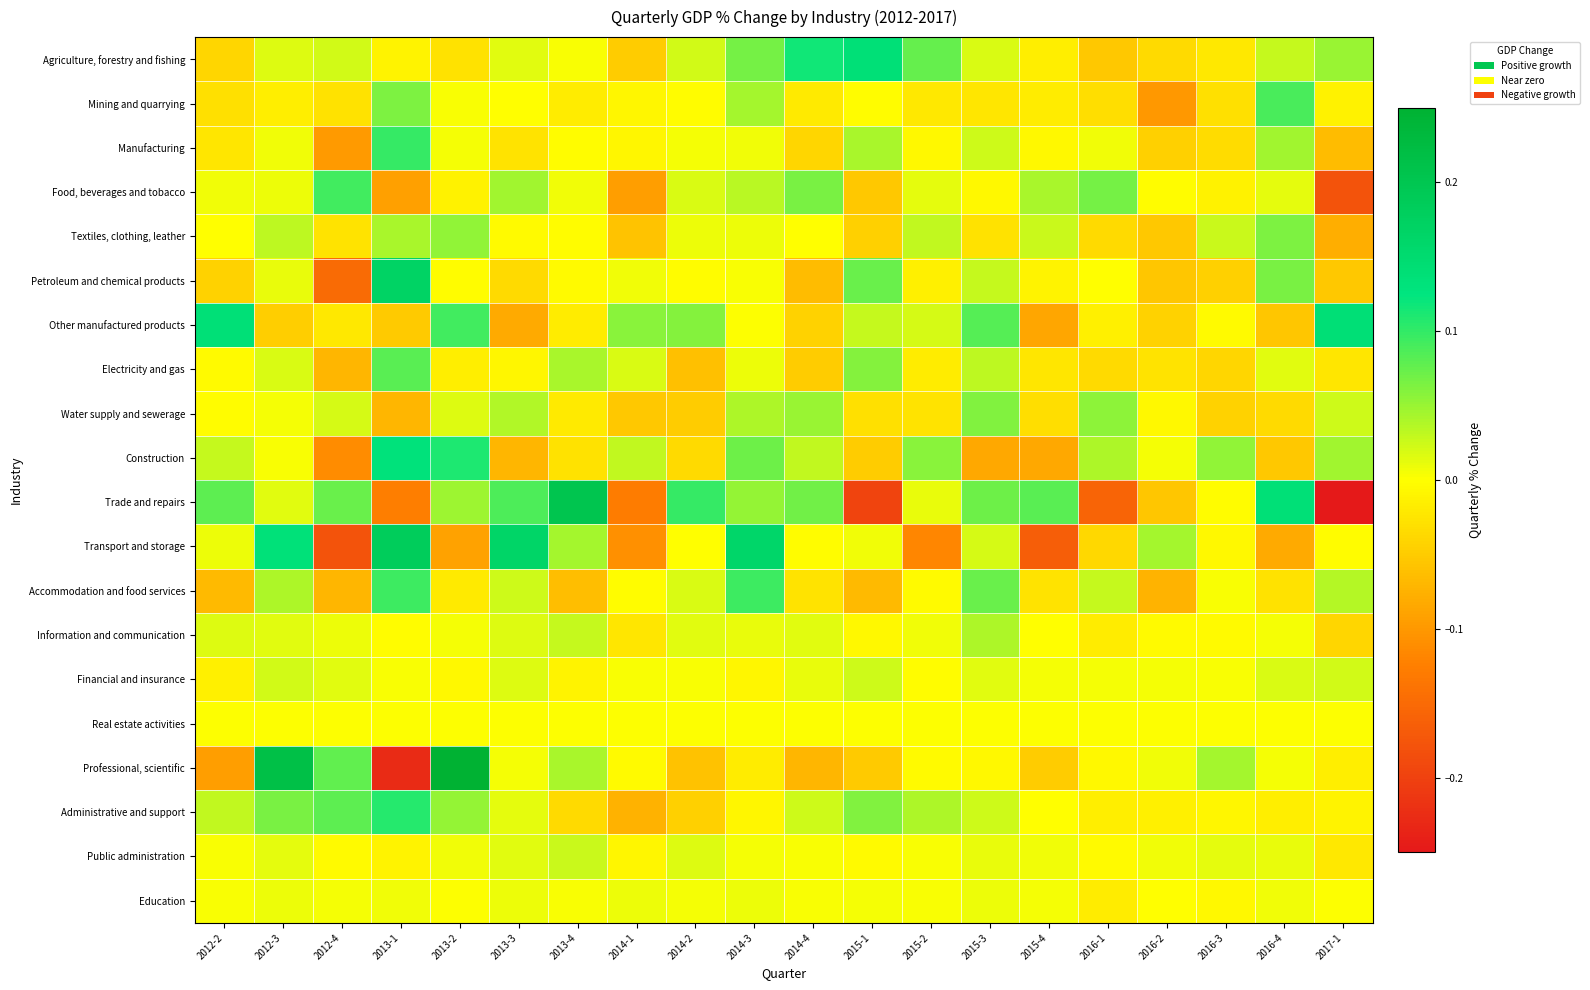

Rank the series at 2015-2 from lowest to highest value.

Transport and storage, Water supply and sewerage, Mining and quarrying, Electricity and gas, Petroleum and chemical products, Manufacturing, Accommodation and food services, Professional, scientific, Financial and insurance, Real estate activities, Education, Public administration, Information and communication, Trade and repairs, Food, beverages and tobacco, Other manufactured products, Textiles, clothing, leather, Administrative and support, Construction, Agriculture, forestry and fishing